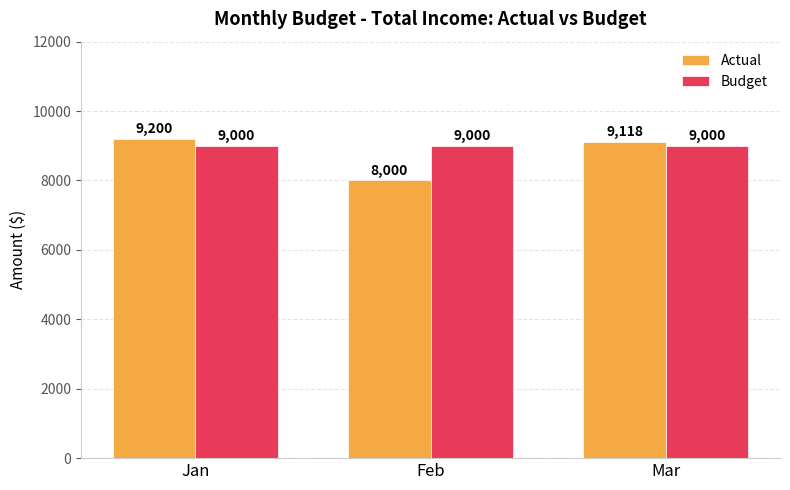

Are the bars horizontal?

No